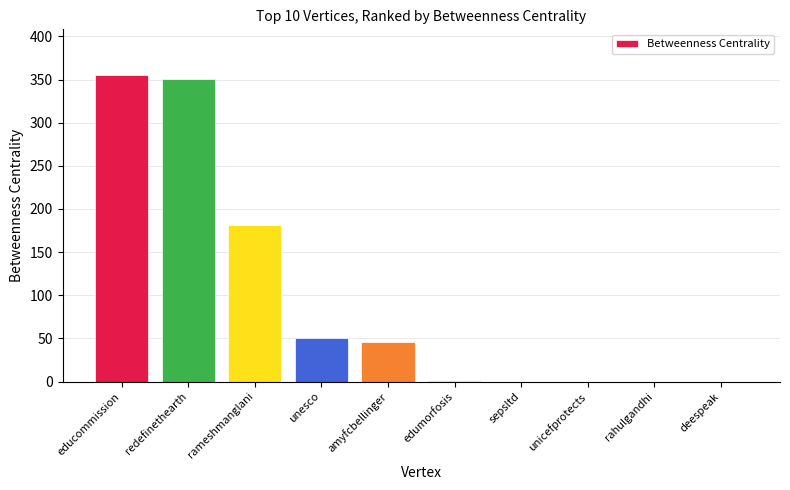

True or false: the data shows 171 at sepsltd.

False